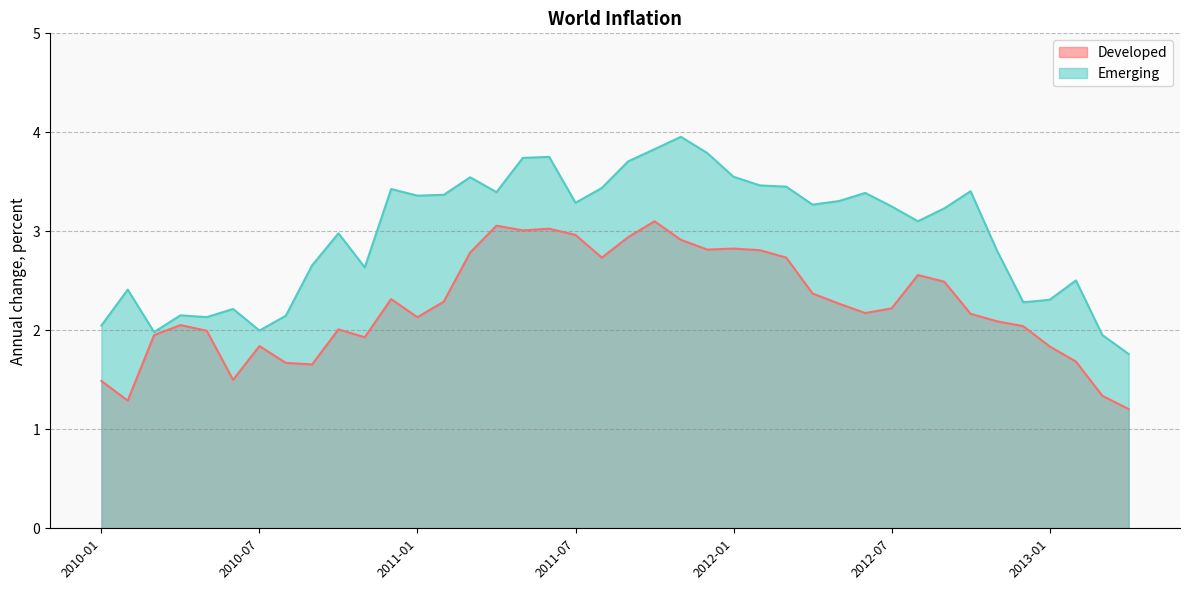

Is it true that Emerging equals 4.8 at 2010-12?

False